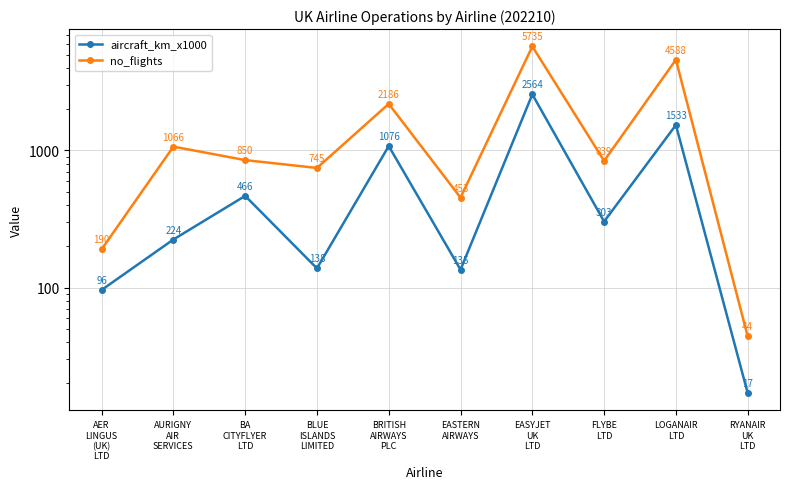

Which series has the widest spread of values?

no_flights